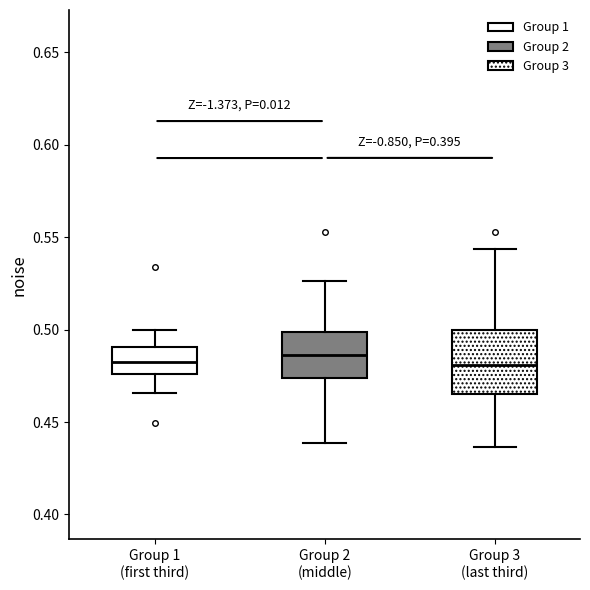

Comparing the boxes themselves (not the whiskers), which one is the tallest?

Group 3 (last third)